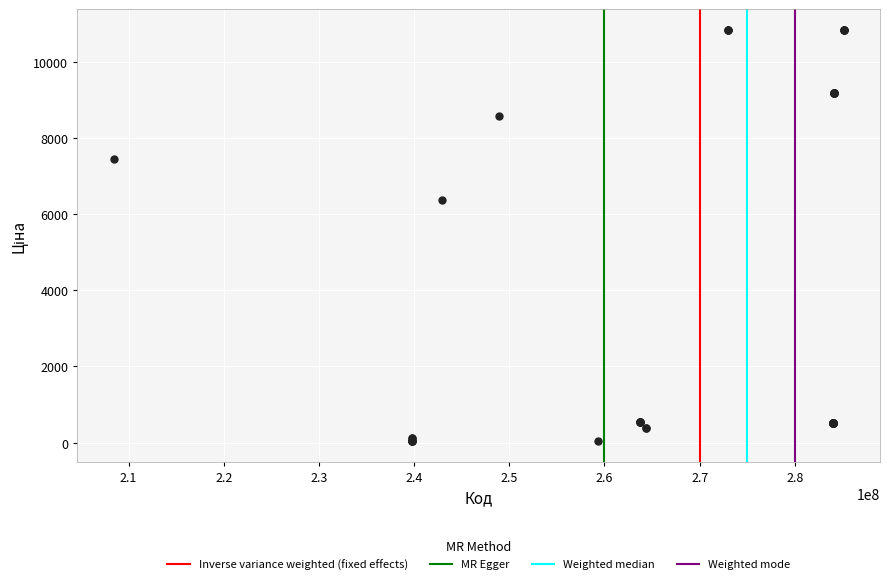

What Y value in the scatter plot is closest to 5435?

6364.4